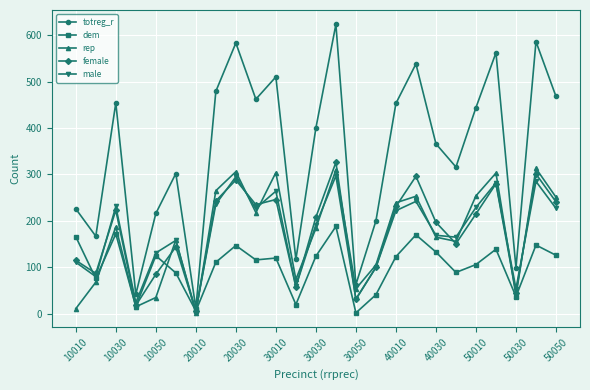

At how many categories does at least one series exceed 59?

23